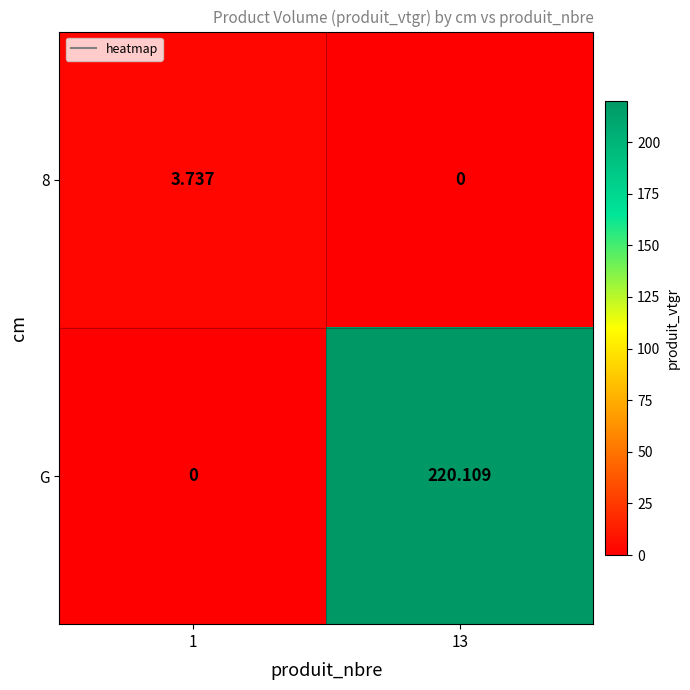

Count the number of data series in this chart.

2